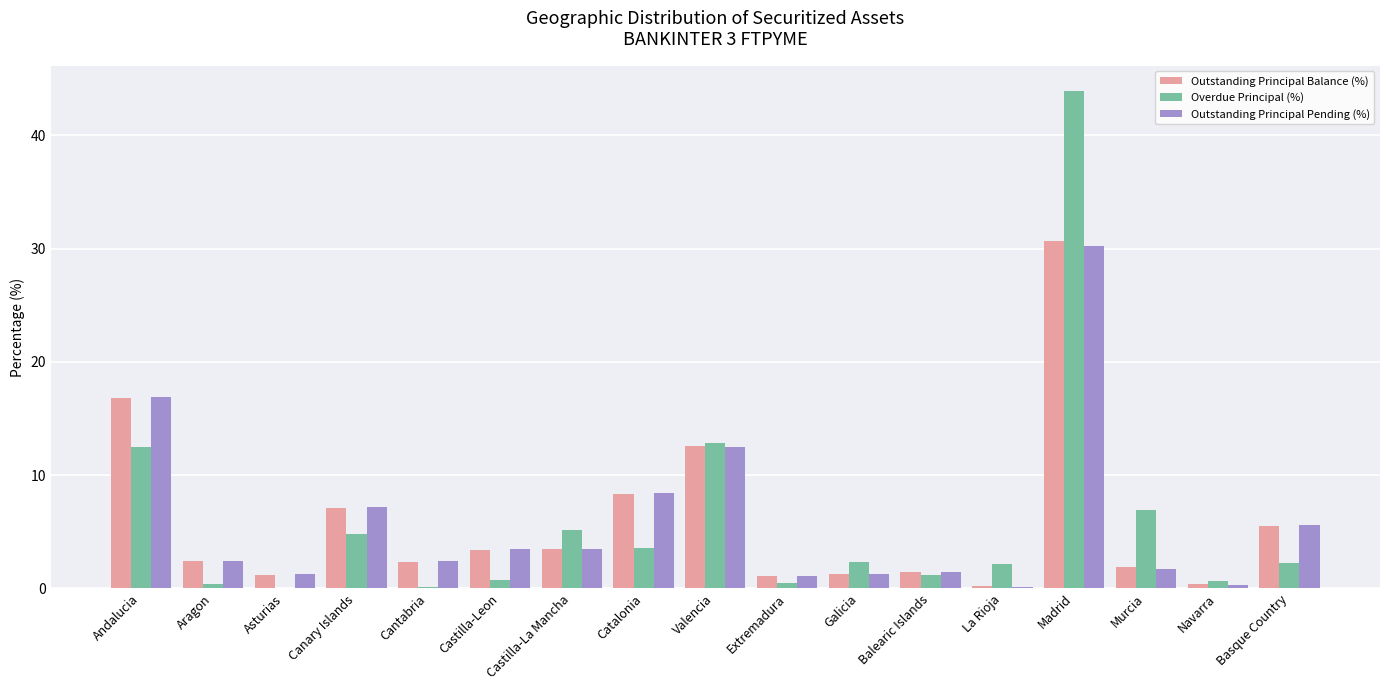

Between Aragon and Castilla-La Mancha, which series saw the biggest shift?

Overdue Principal (%)